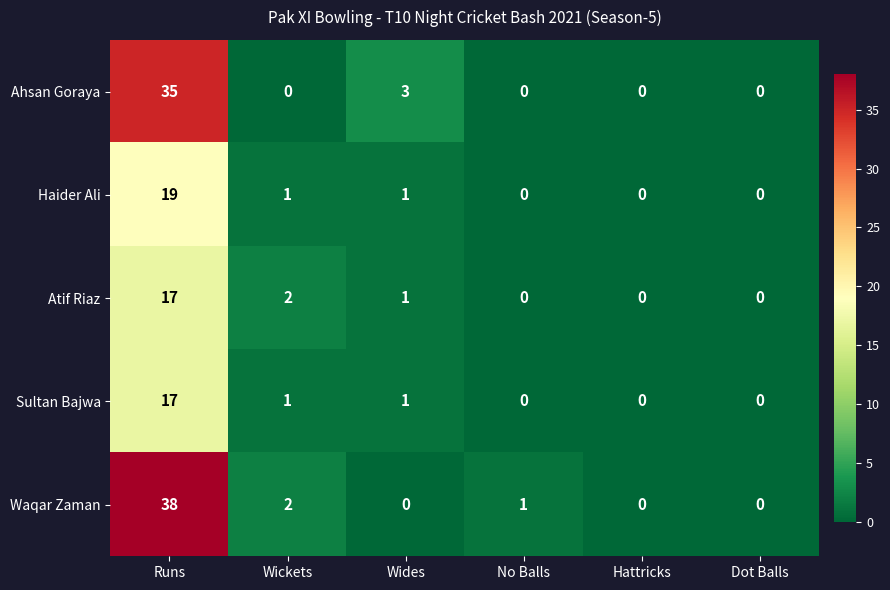

How many values in Atif Riaz are above zero?

3